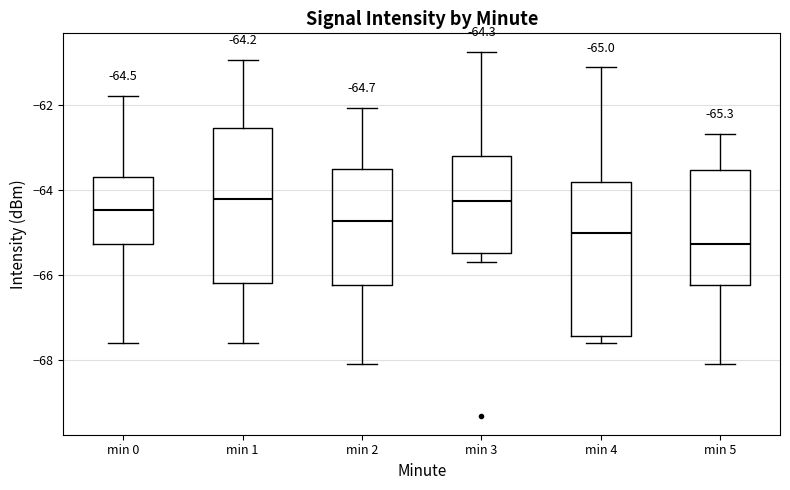

Which box has the lowest median line?

min 5